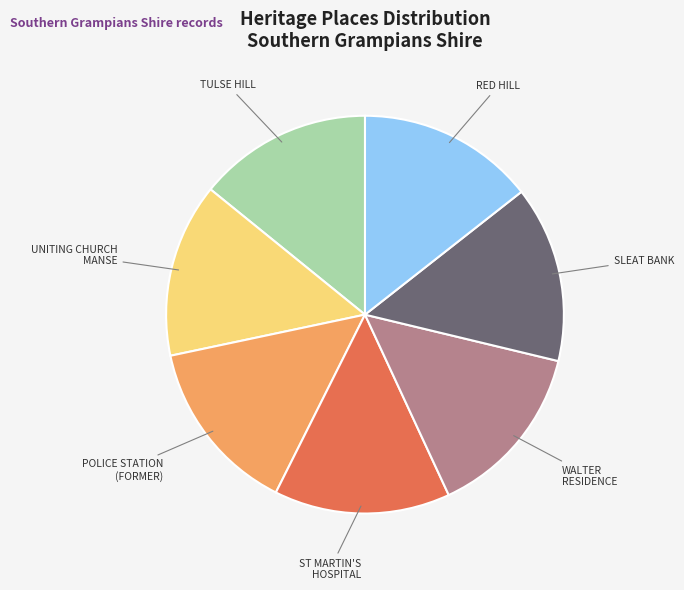

Is it true that UNITING CHURCH MANSE is 14% of the pie?

True